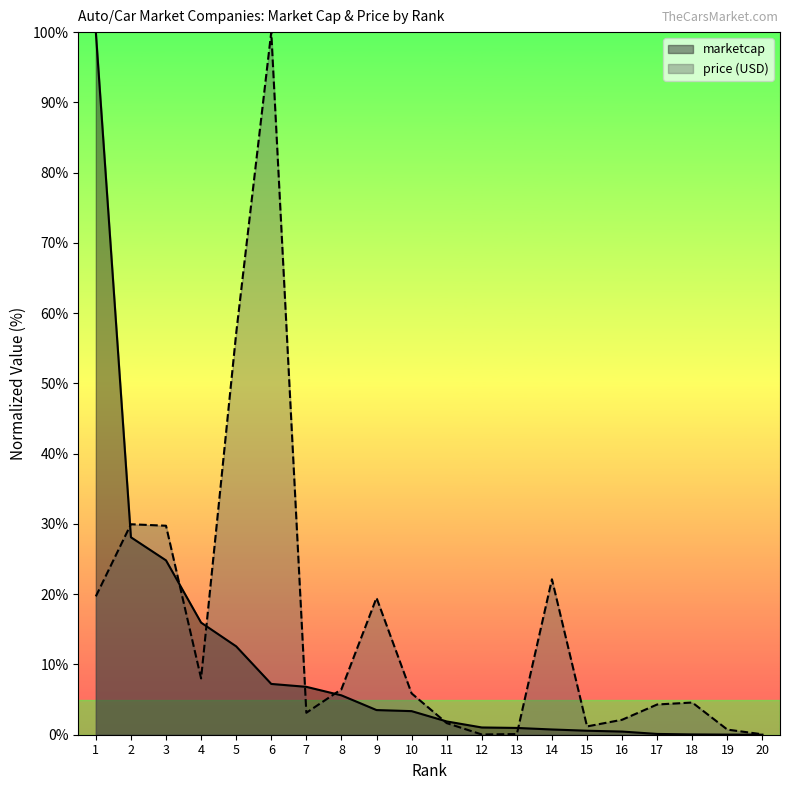

Where do price (USD) and marketcap first cross each other?

1 and 2